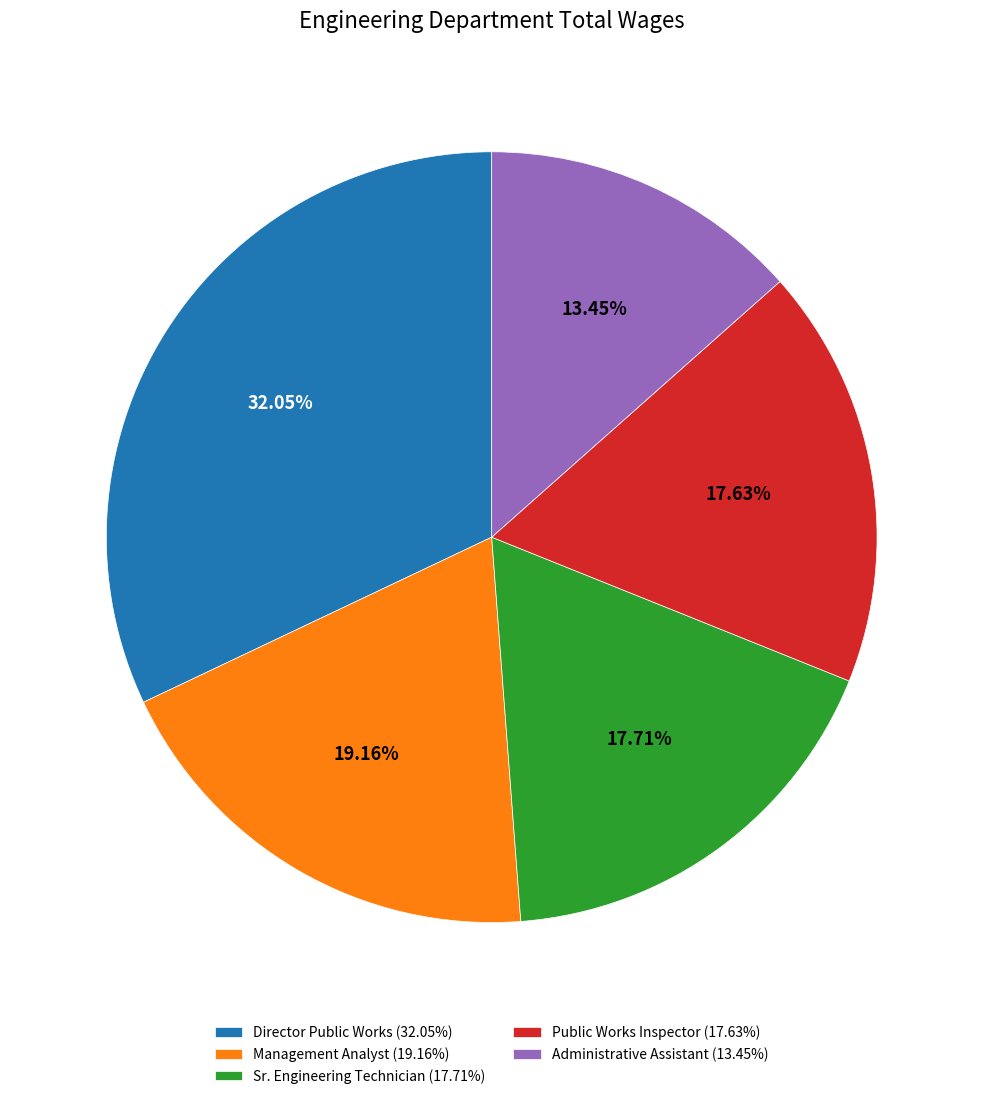

Which category has the biggest portion of the pie?

Director Public Works